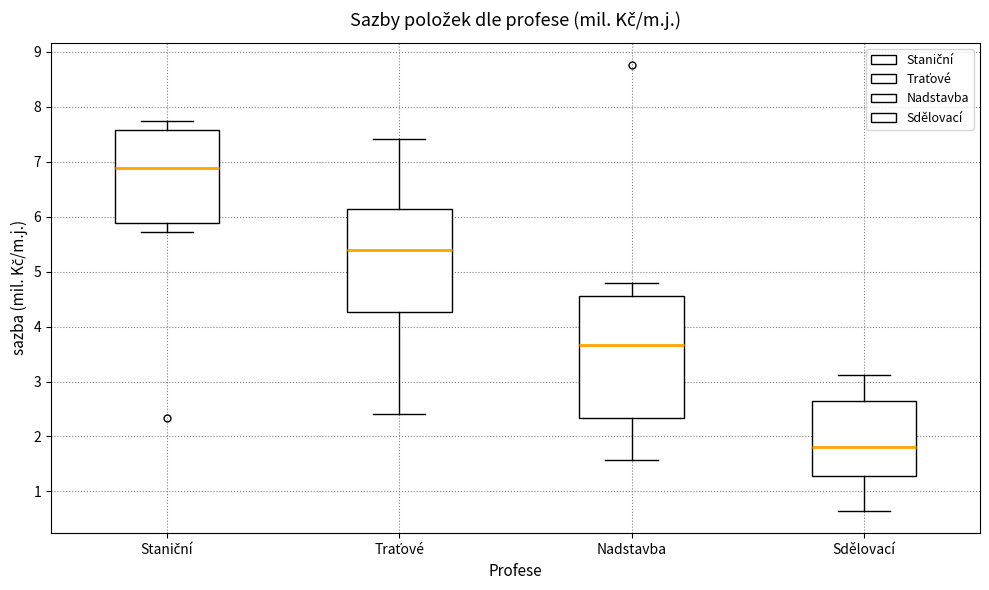

Reading left to right, read every box against the y-axis: the position of its median line, the range the box covers, and the ends of its whiskers. The values are not printed on the chart, so give them approximately, as read against the axis.

Staniční: median 6.9, box 5.9 to 7.6, whiskers 5.7 to 7.7
Traťové: median 5.4, box 4.3 to 6.1, whiskers 2.4 to 7.4
Nadstavba: median 3.7, box 2.3 to 4.6, whiskers 1.6 to 4.8
Sdělovací: median 1.8, box 1.3 to 2.6, whiskers 0.6 to 3.1